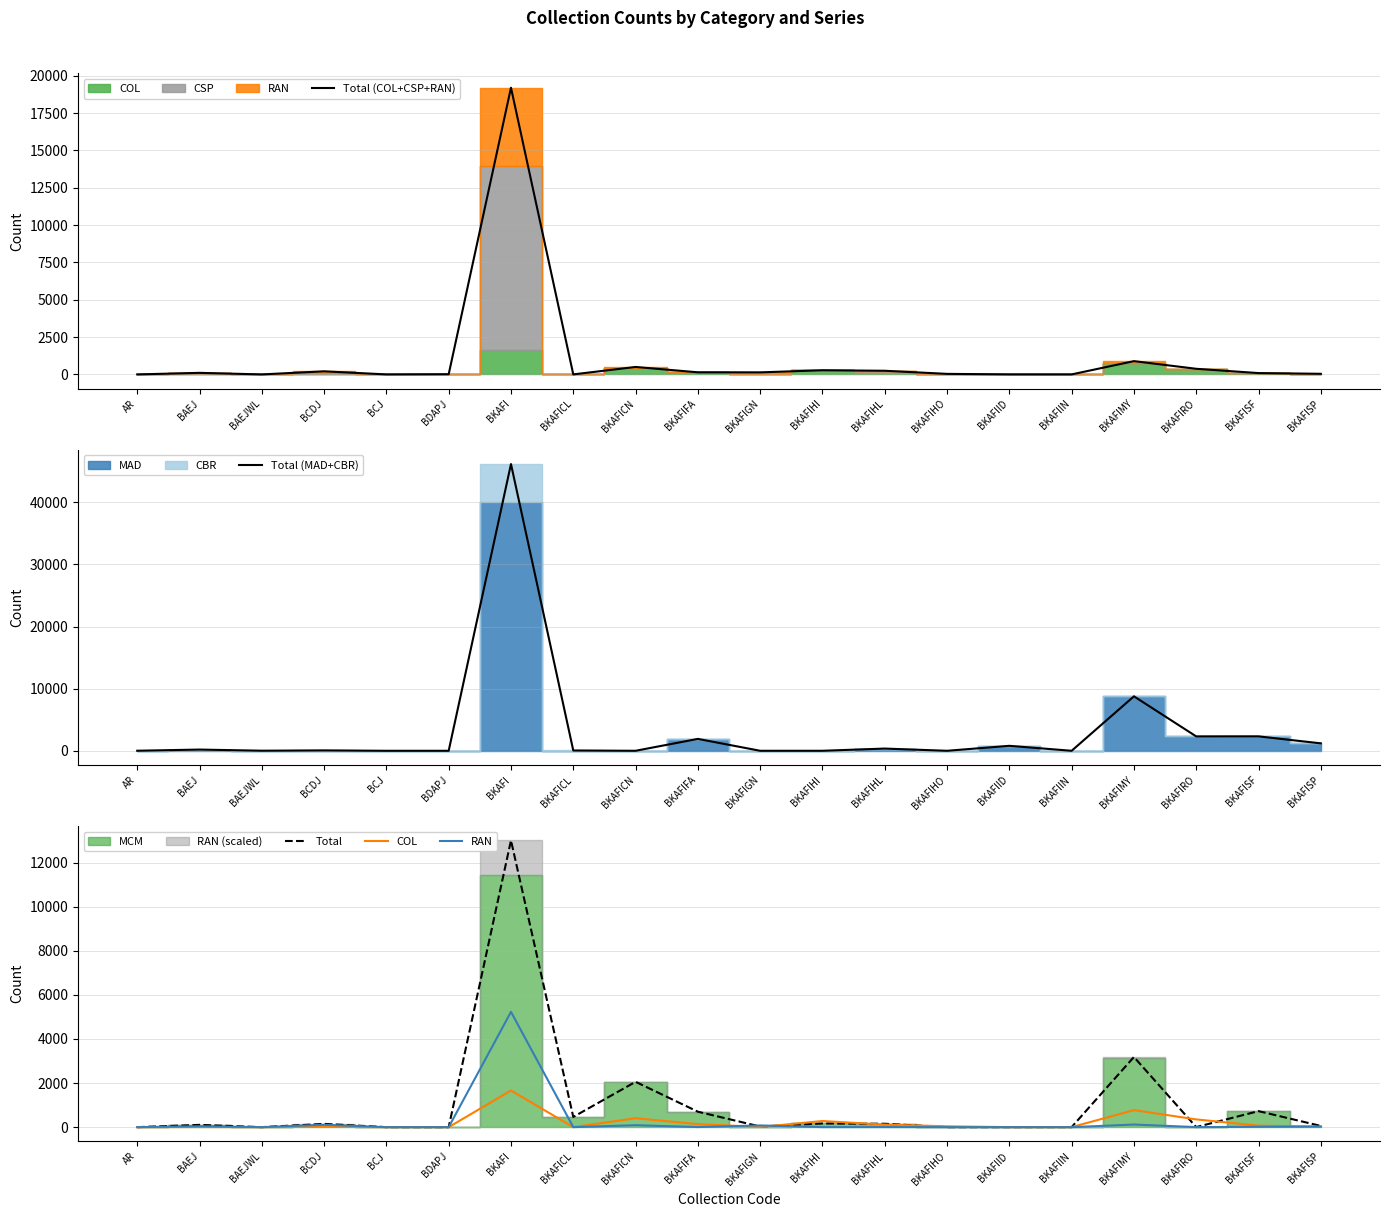

What is the label of the 12th point from the left?

BKAFIHI